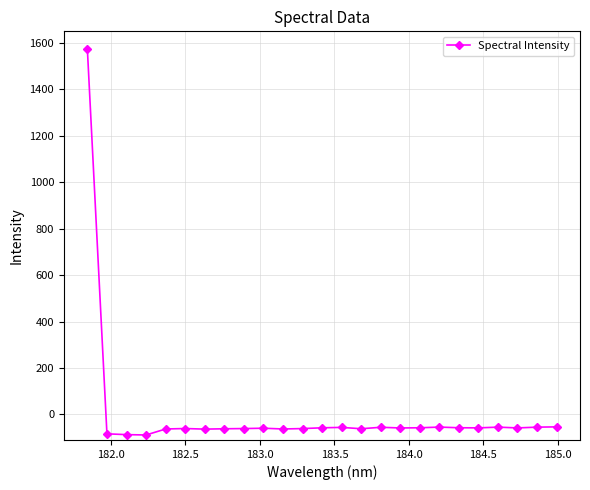

What is the value of the 6th point from the left?

-60.7